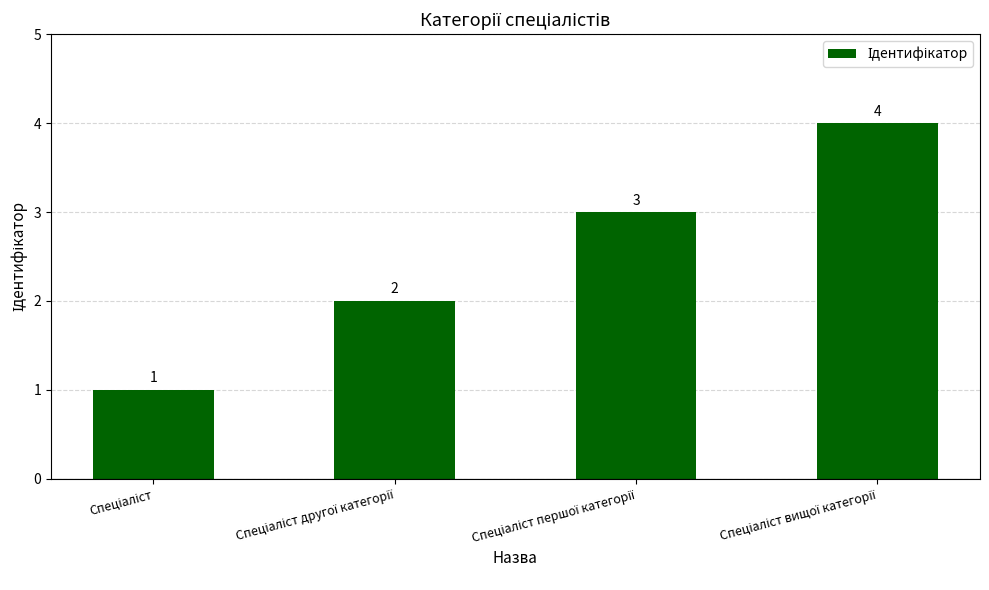

What is the sum of all values?

10